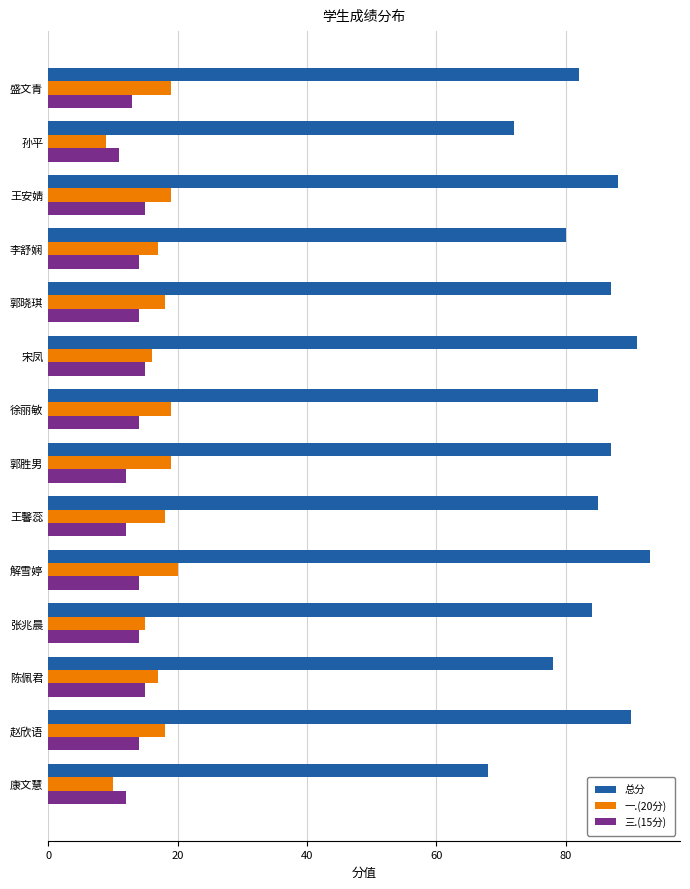

What is the maximum value for 一.(20分)?

20